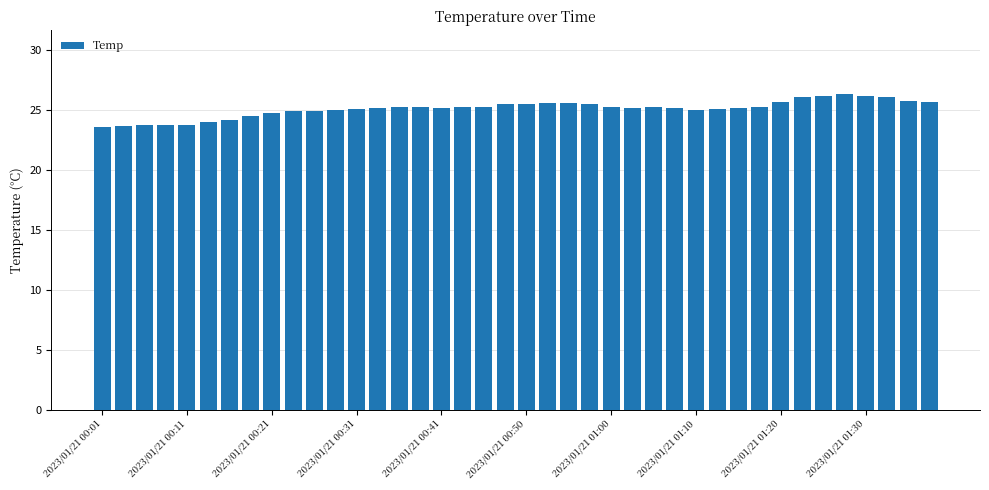

What is the smallest value displayed?

23.6